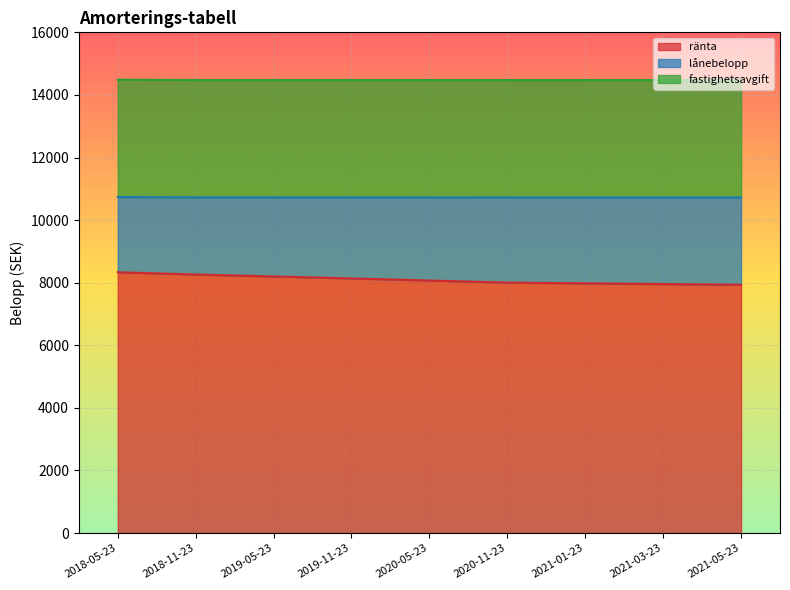

What is the maximum value for ränta?

8333.3